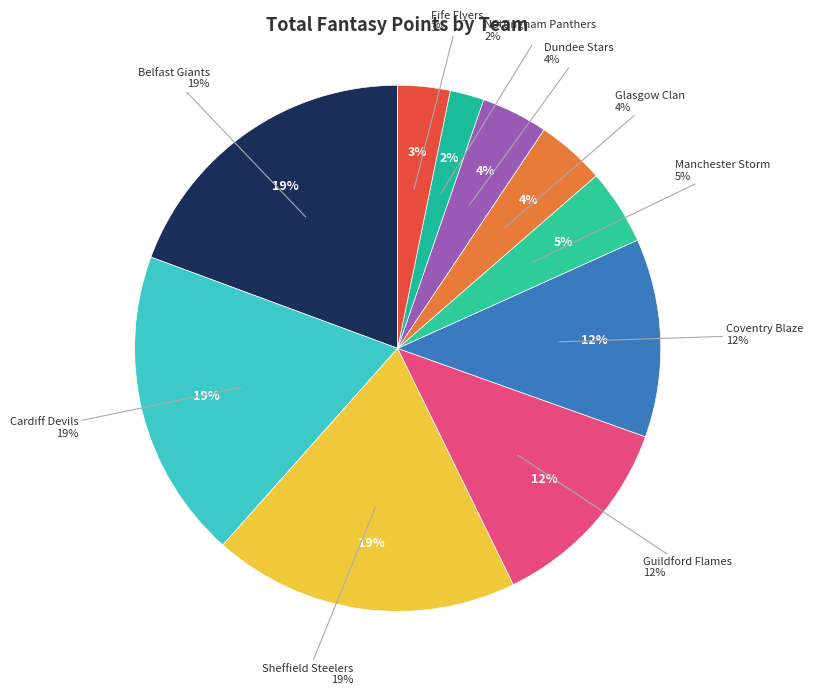

True or false: Nottingham Panthers accounts for 2% of the total.

True